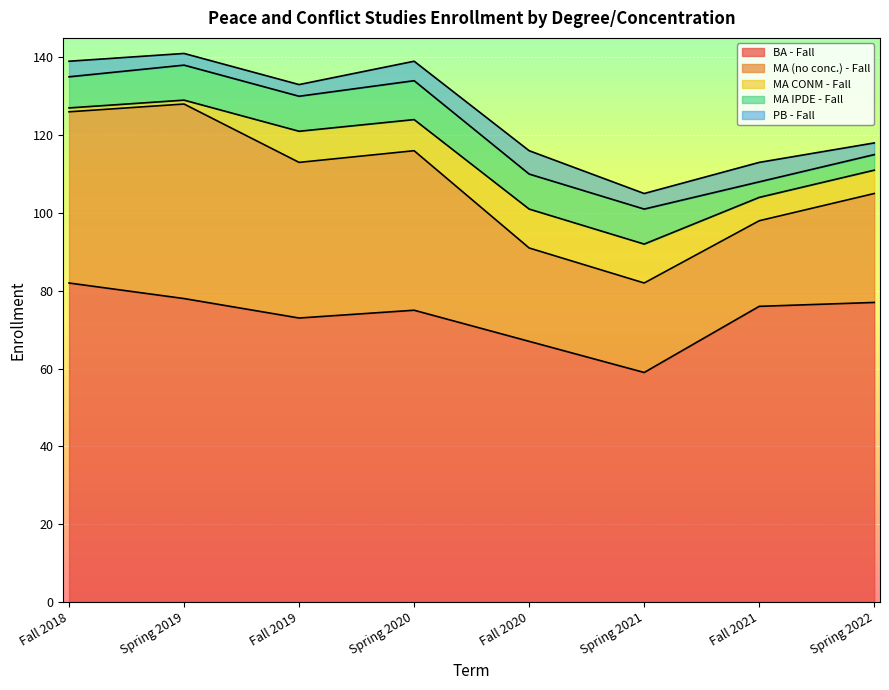

What is the sum of all MA IPDE - Fall values?

62